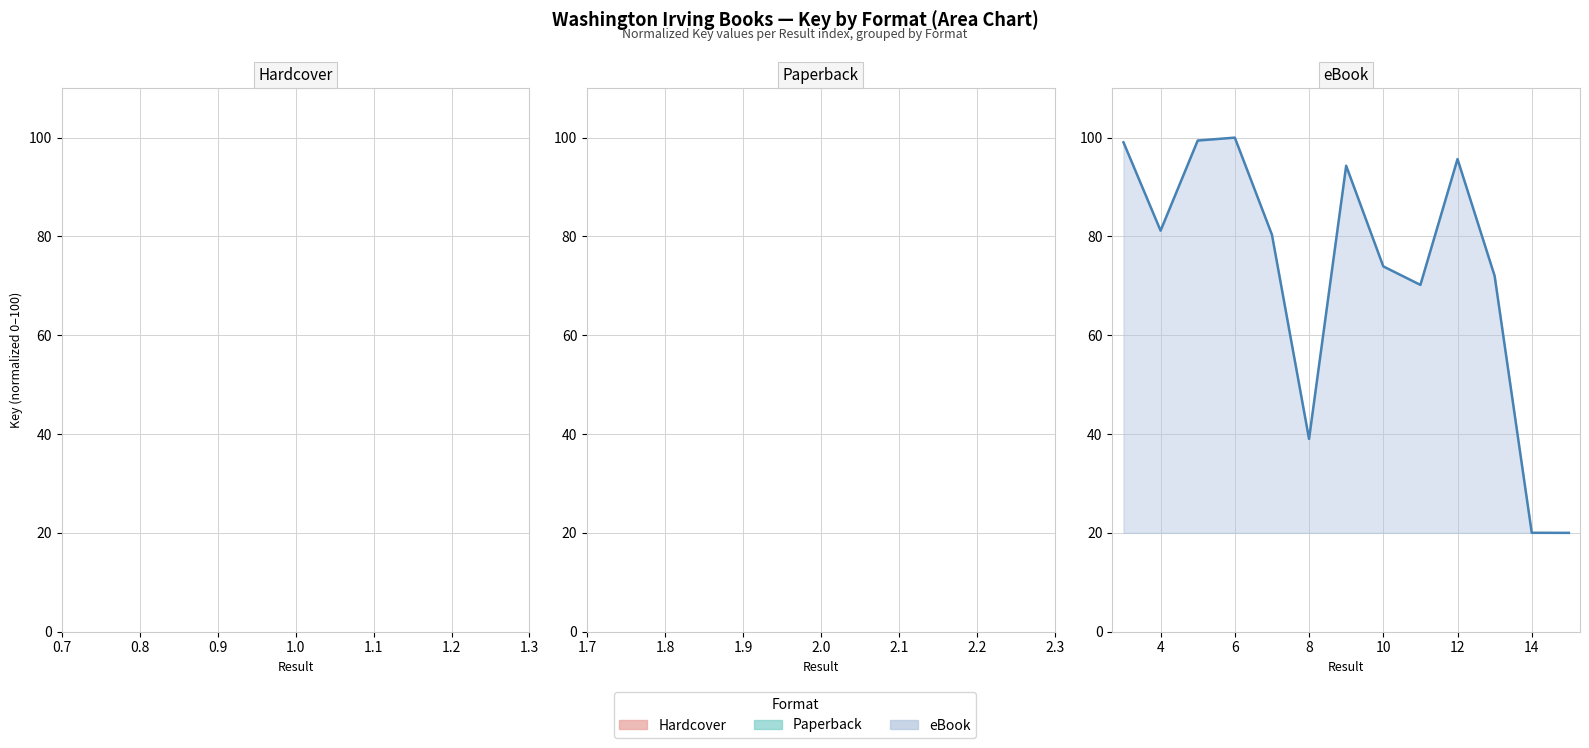

What is the difference between the maximum and minimum values?

80.0